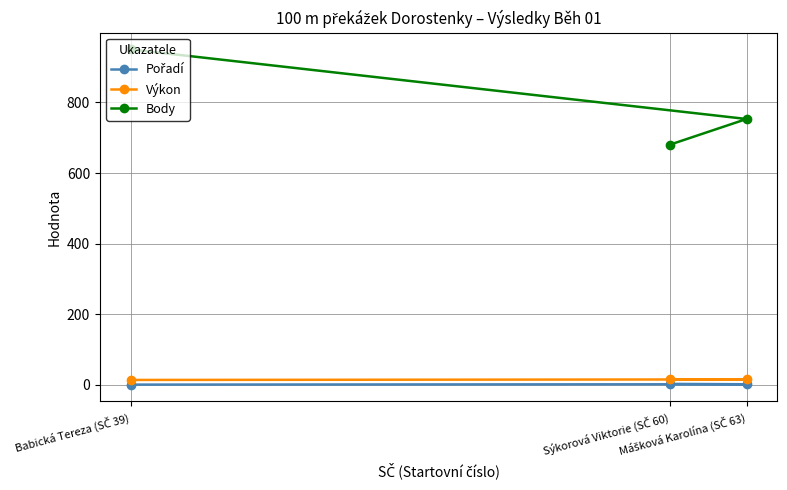

At which label does Výkon reach its peak?

Sýkorová Viktorie (SČ 60)